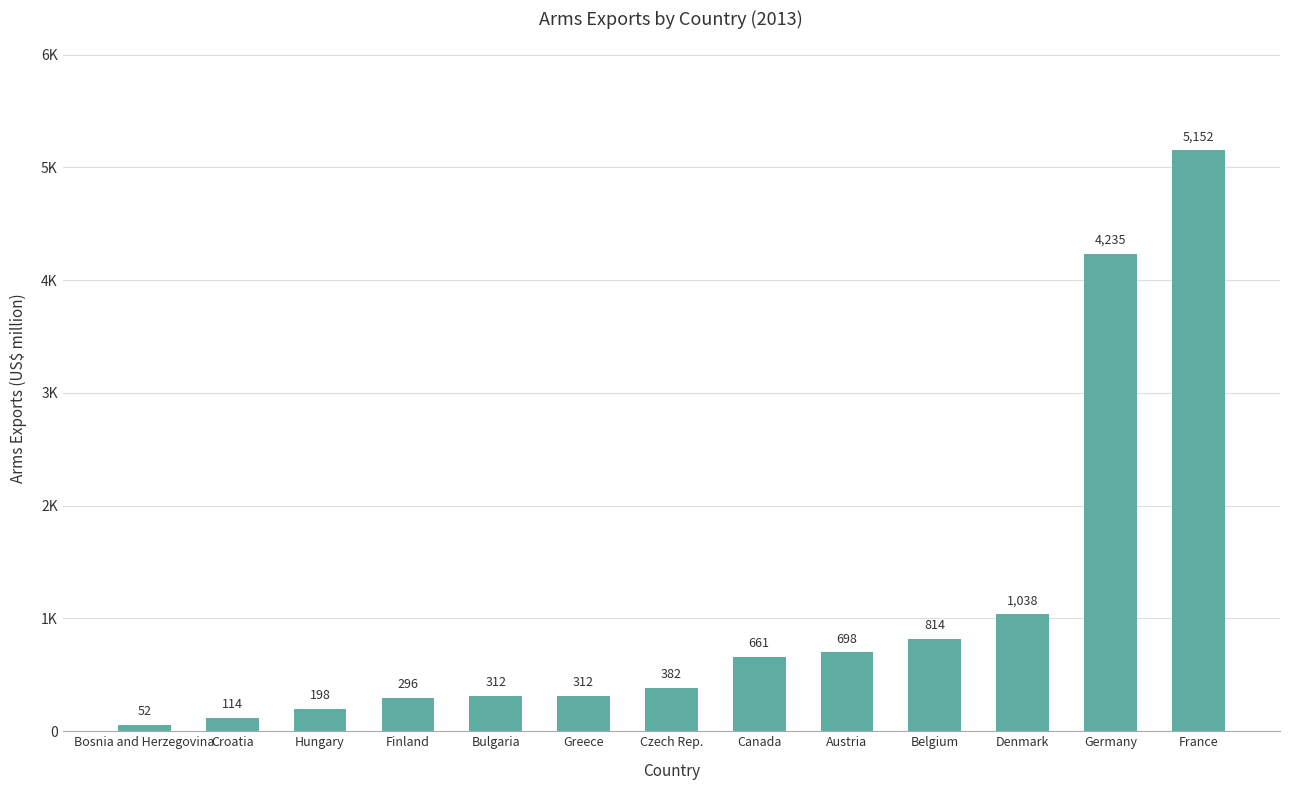

Does the chart contain any negative values?

No